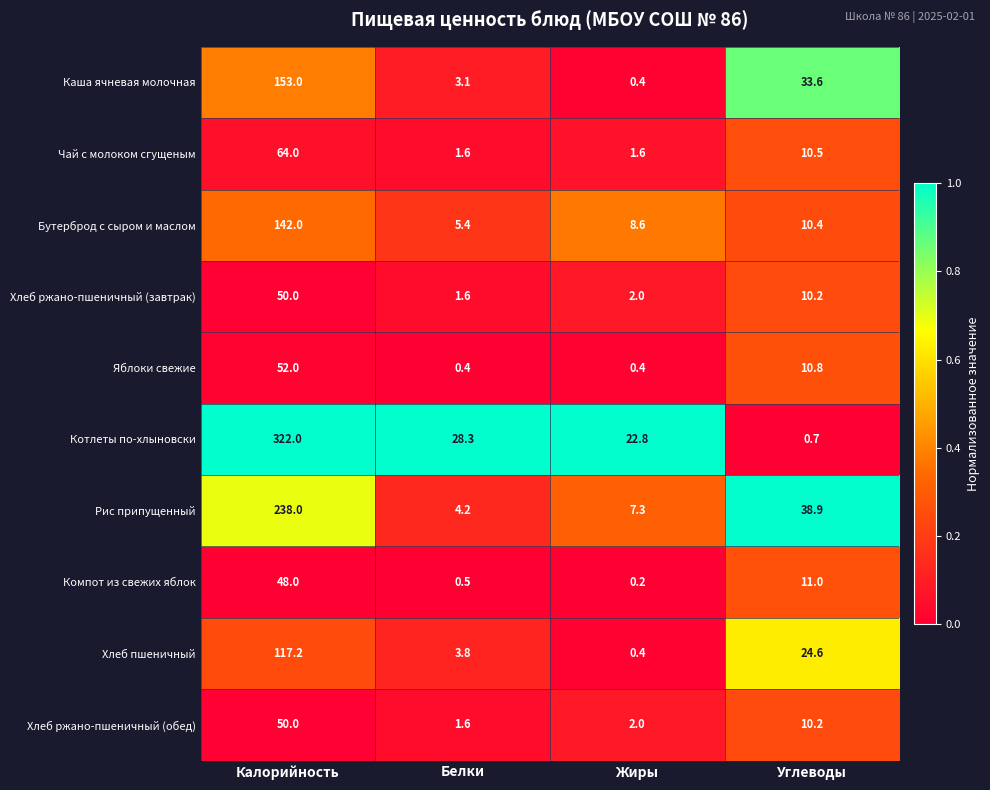

Which category has the lowest value in the Хлеб пшеничный series?

Жиры